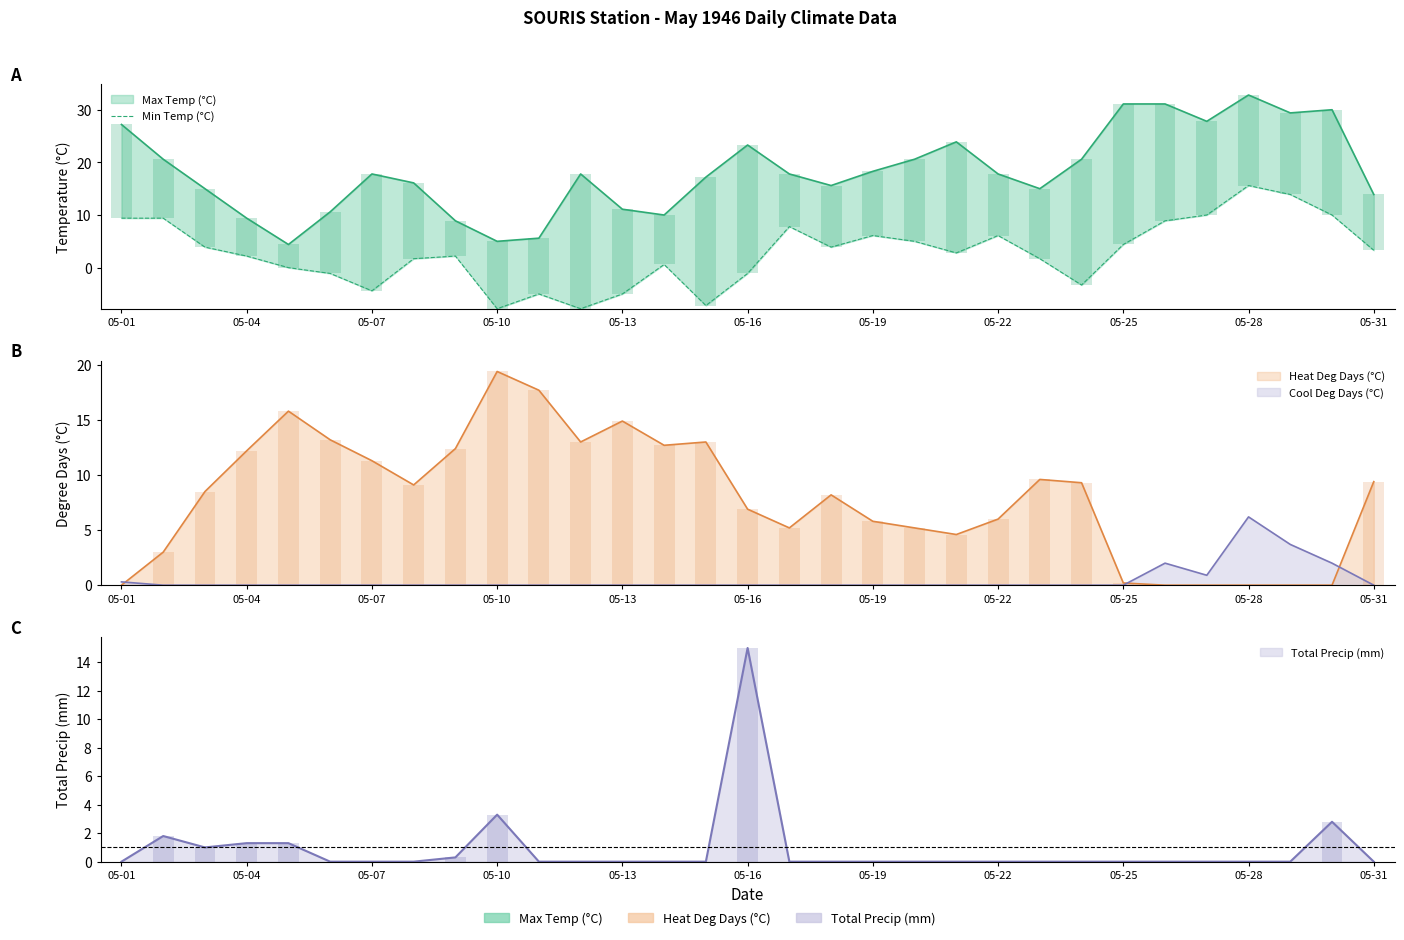

What is the value of the 11th bar from the left?

-5.0